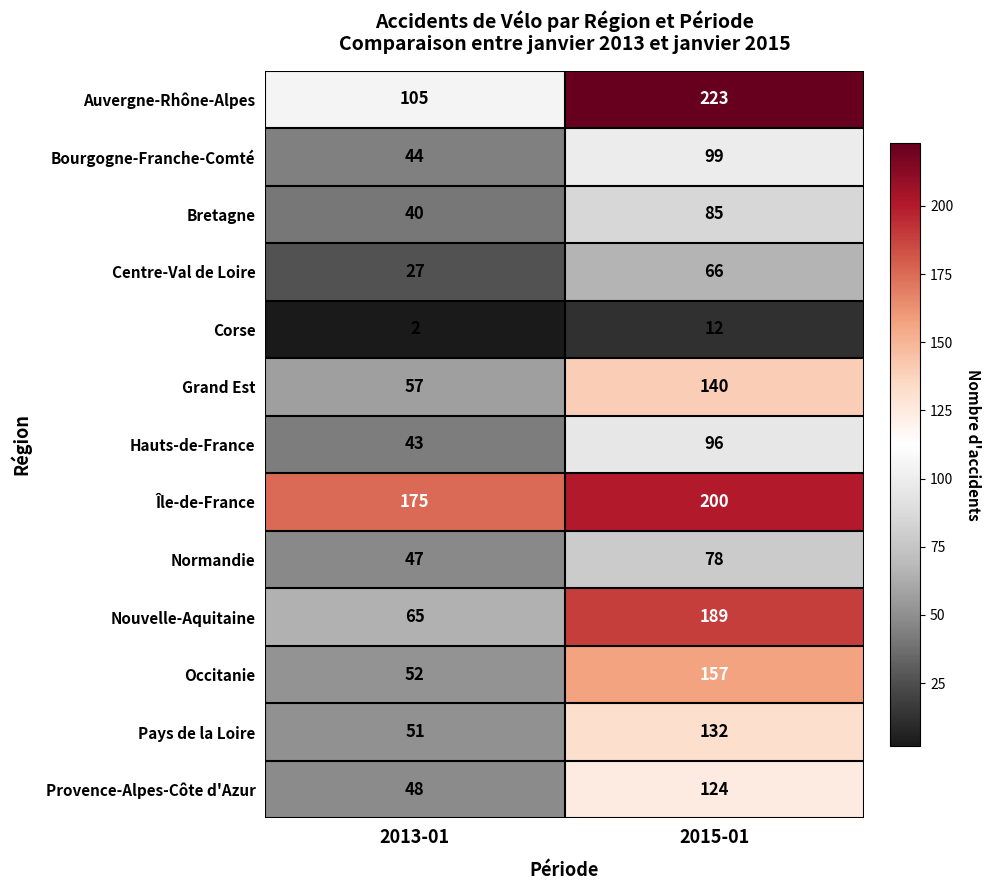

Where is Bretagne nearest to the value 62?

2013-01